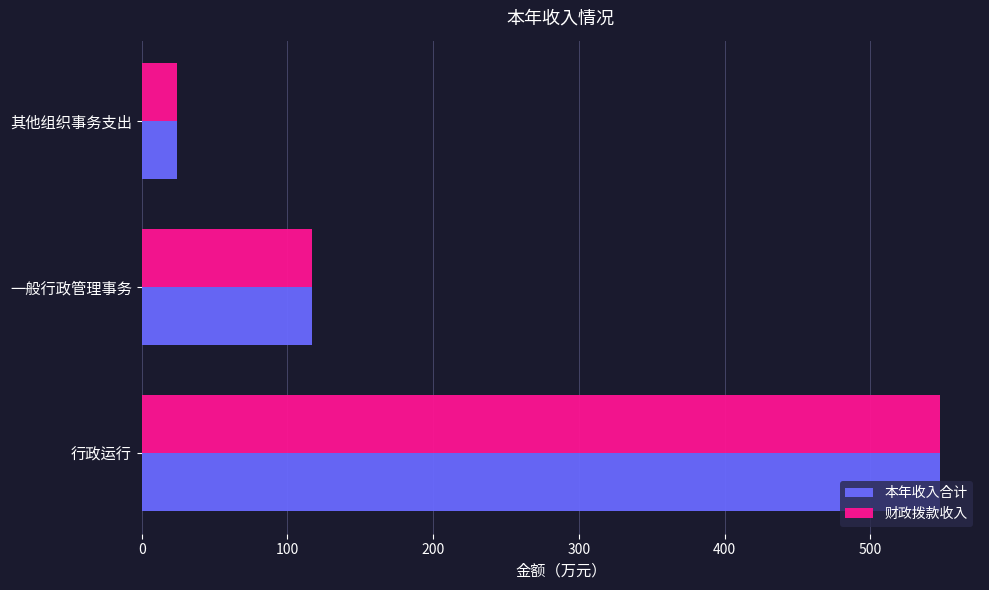

List the labels in order of 本年收入合计 value, largest first.

行政运行, 一般行政管理事务, 其他组织事务支出